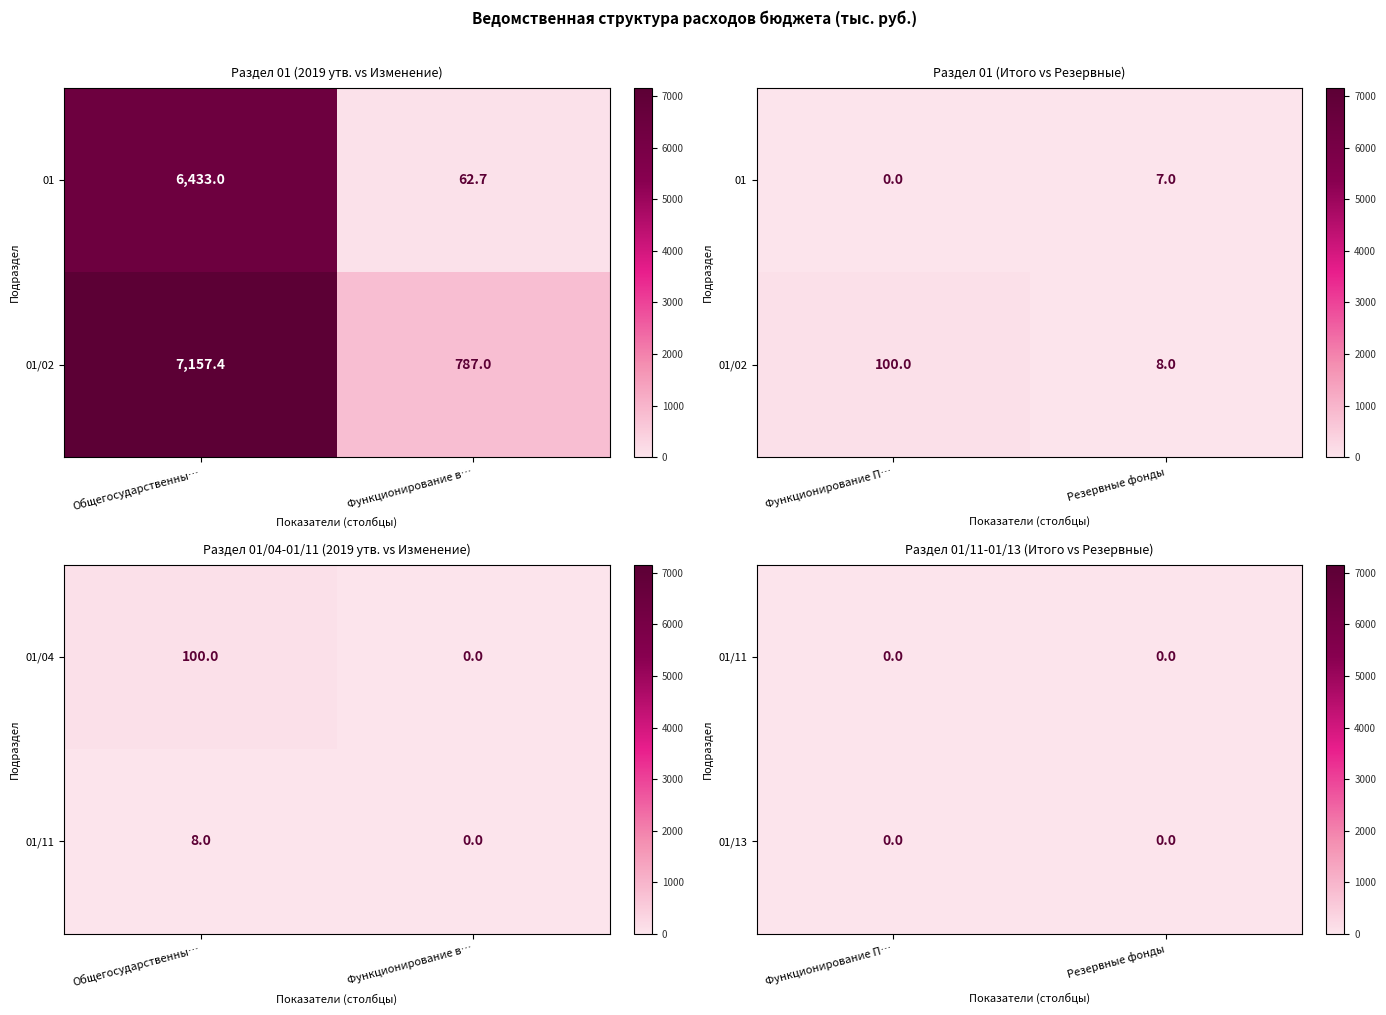

The Резервные фонды series shows 3.6 at 0. True or false?

False